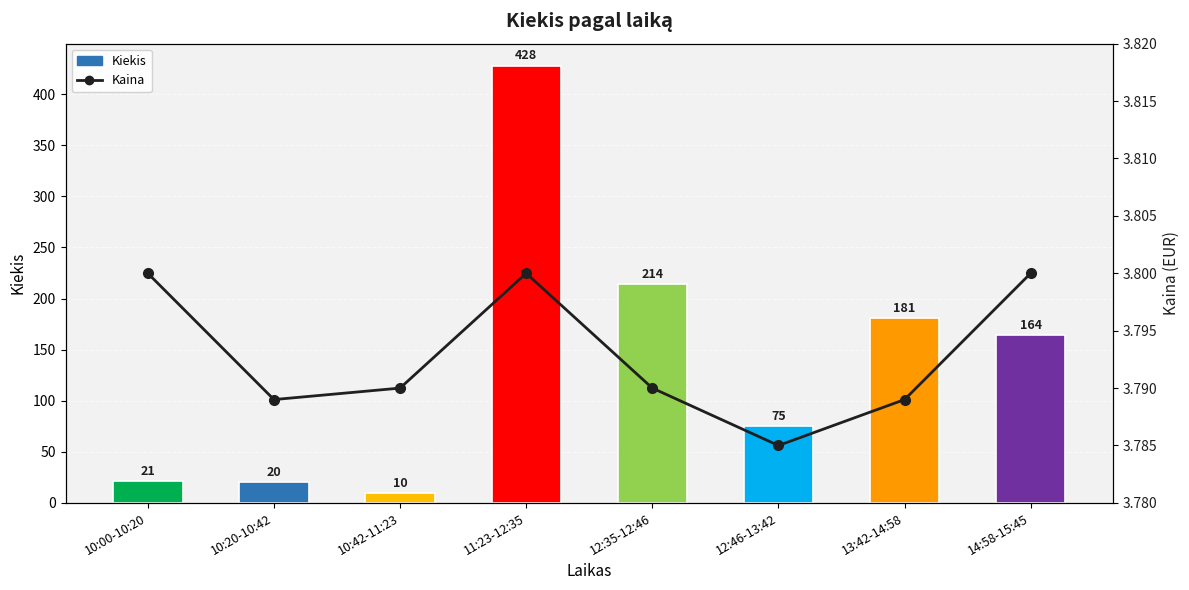

Which has a higher value, 12:35-12:46 or 10:20-10:42?

12:35-12:46